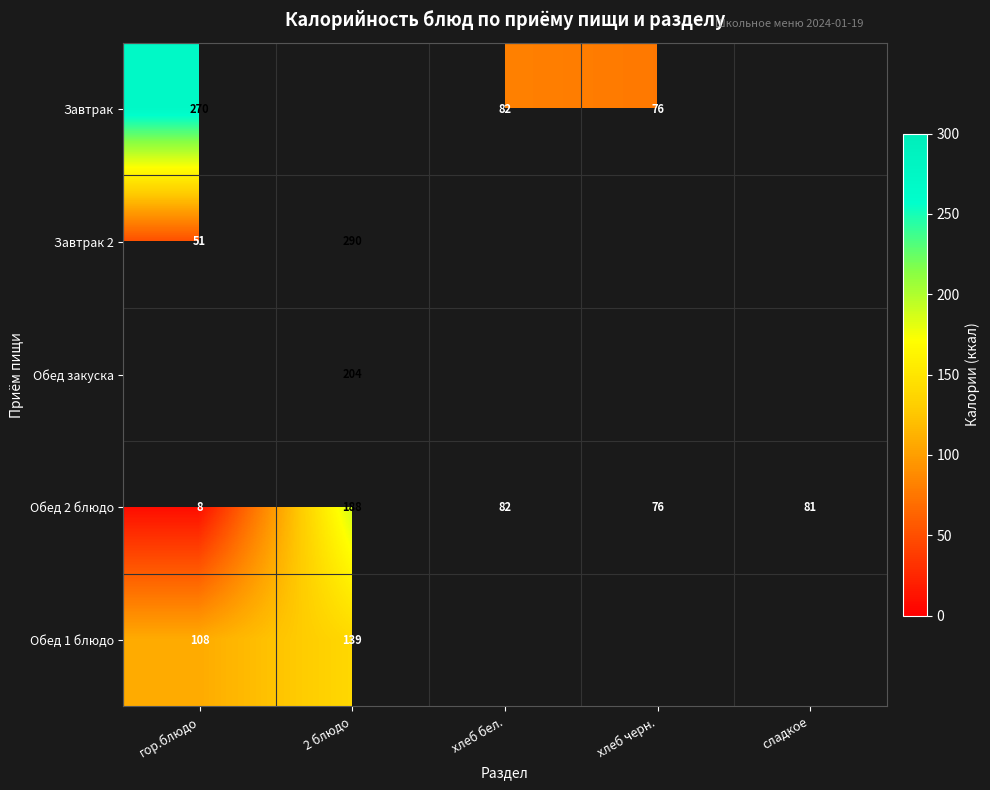

At which label is Обед 2 блюдо closest to 98?

хлеб бел.